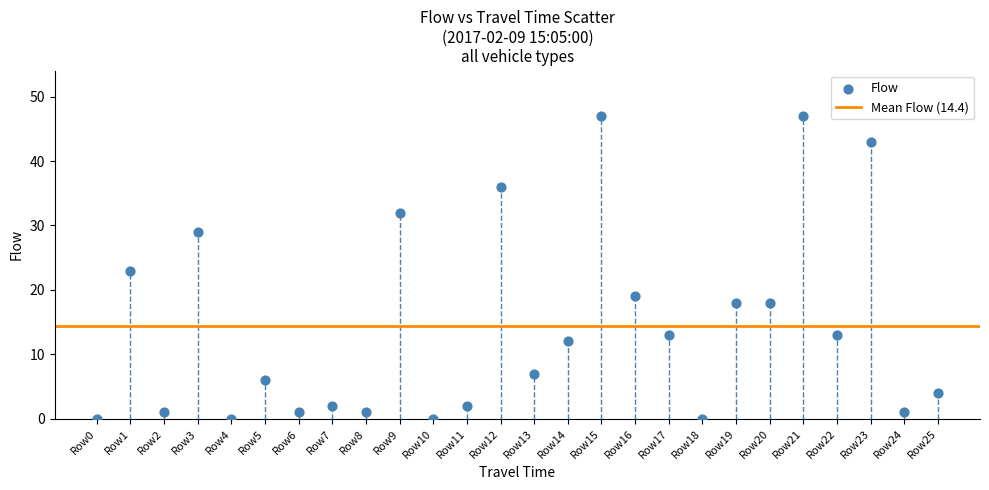

What is the range of Y values (max minus min)?

47